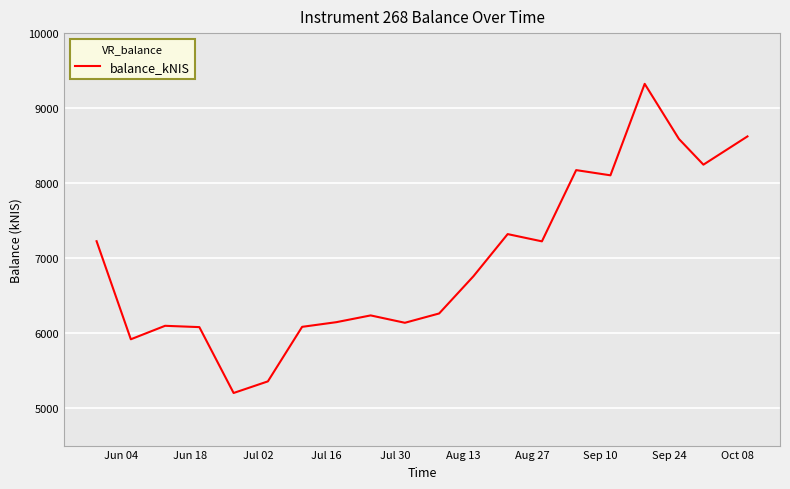

What is the maximum value shown in the chart?

9323.5